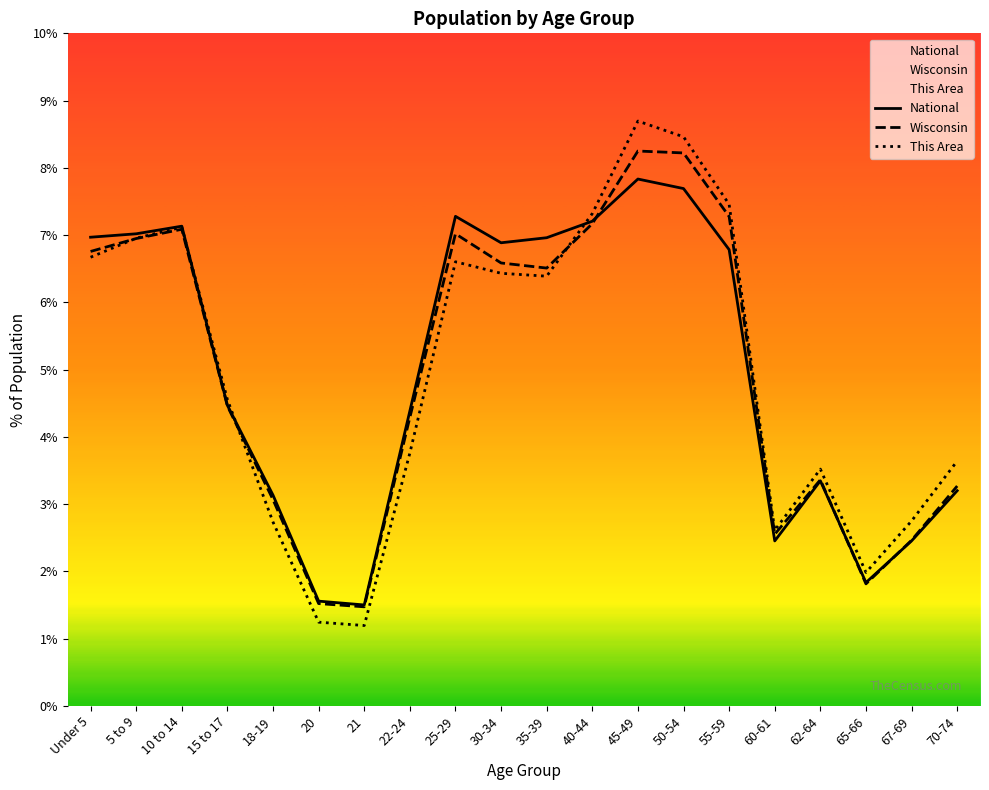

How many interior local peaks does the National series have?

4